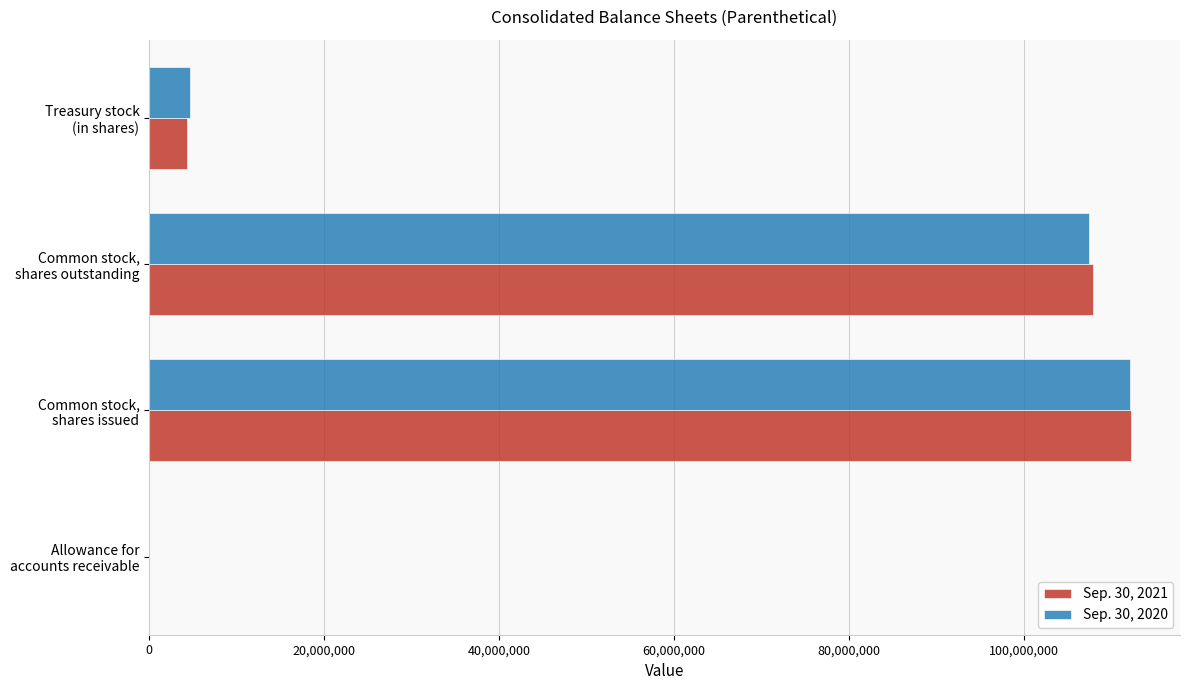

What is the greatest value displayed?

112222865